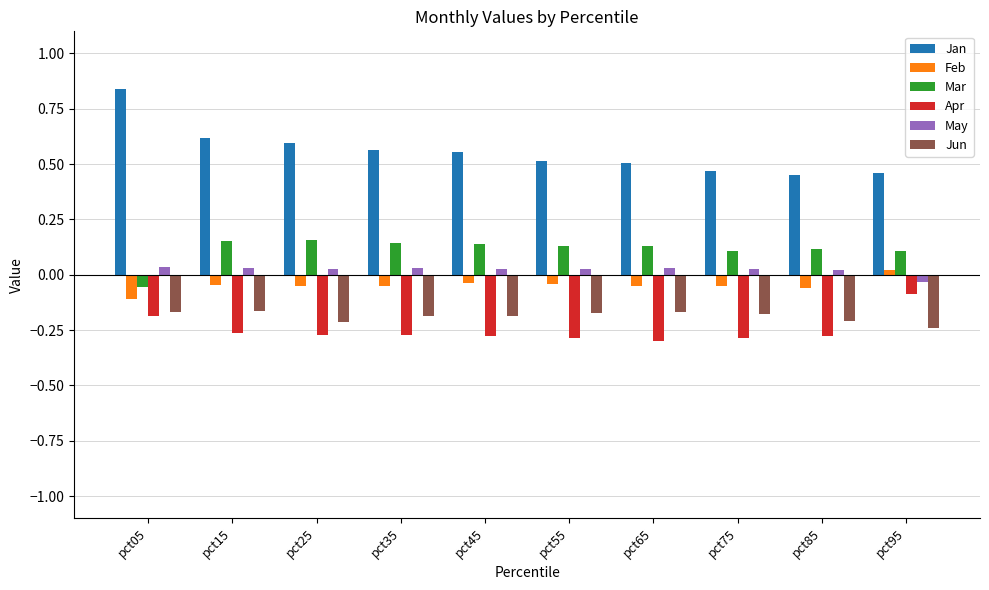

At which category does the chart reach its peak across all series?

pct05